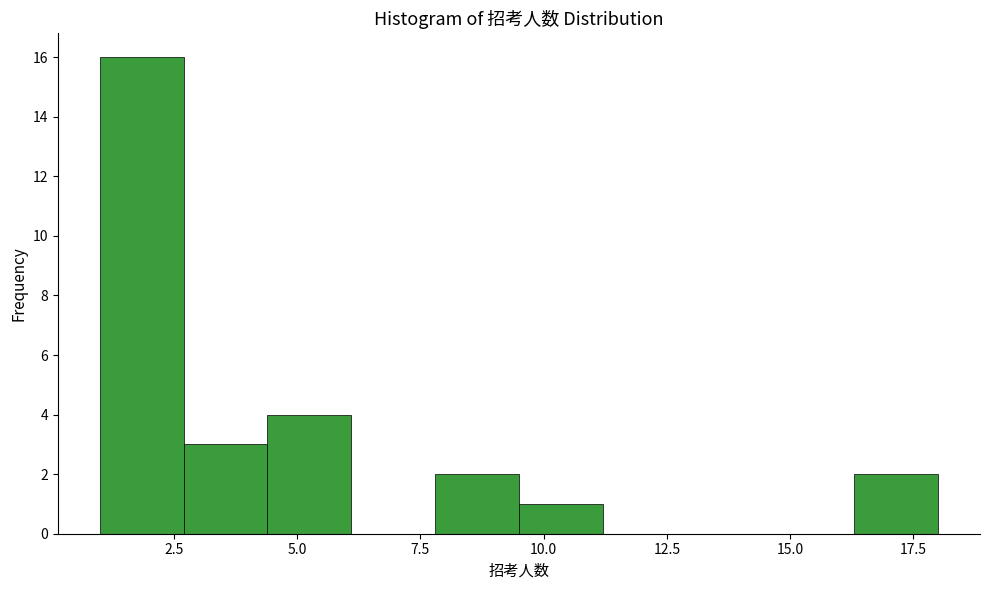

Around what value on the x-axis is the tallest bar? Give the approximate position of its centre, as read against the axis.

2.0